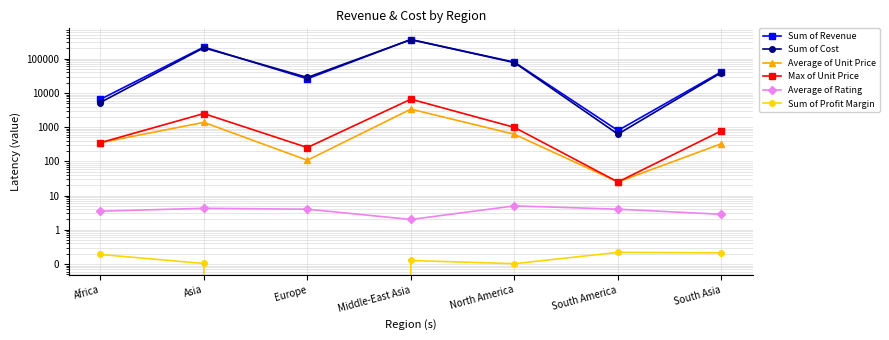

What is the difference between the Average of Rating values at North America and Europe?

1.0